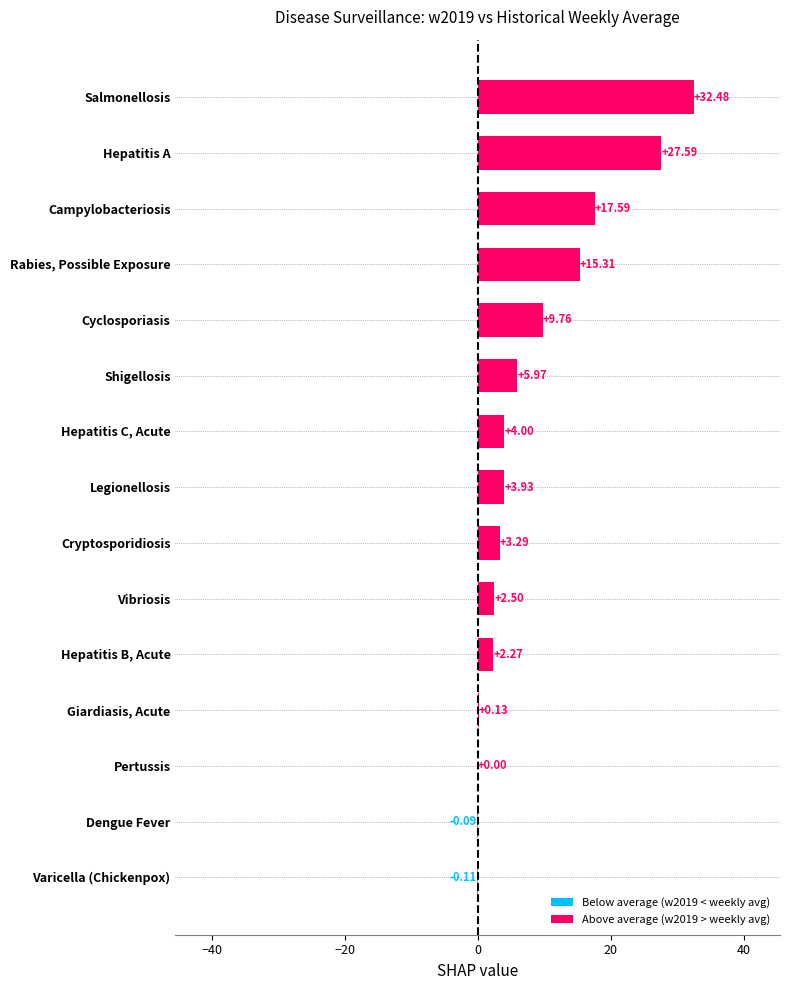

Where is the data nearest to the value 16?

Rabies, Possible Exposure